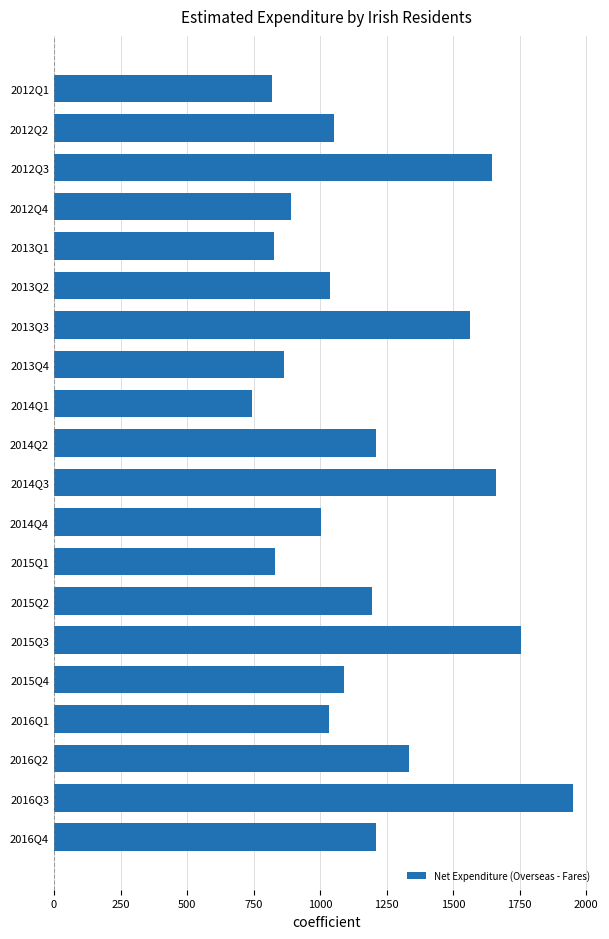

What is the change in value from 2013Q2 to 2016Q4?

+175